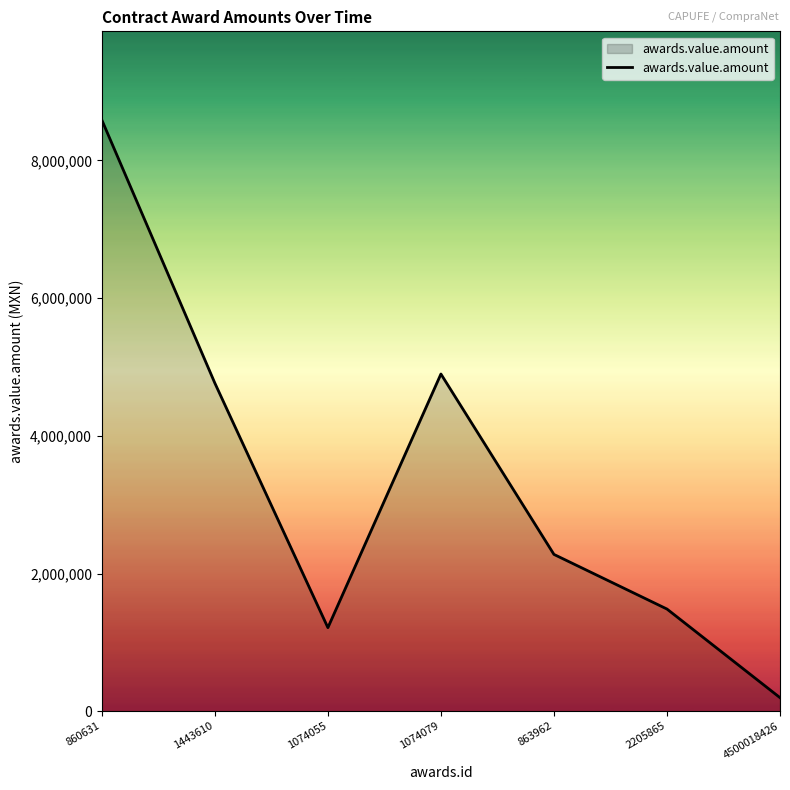

The value at 1074079 is 4898052.9. True or false?

True